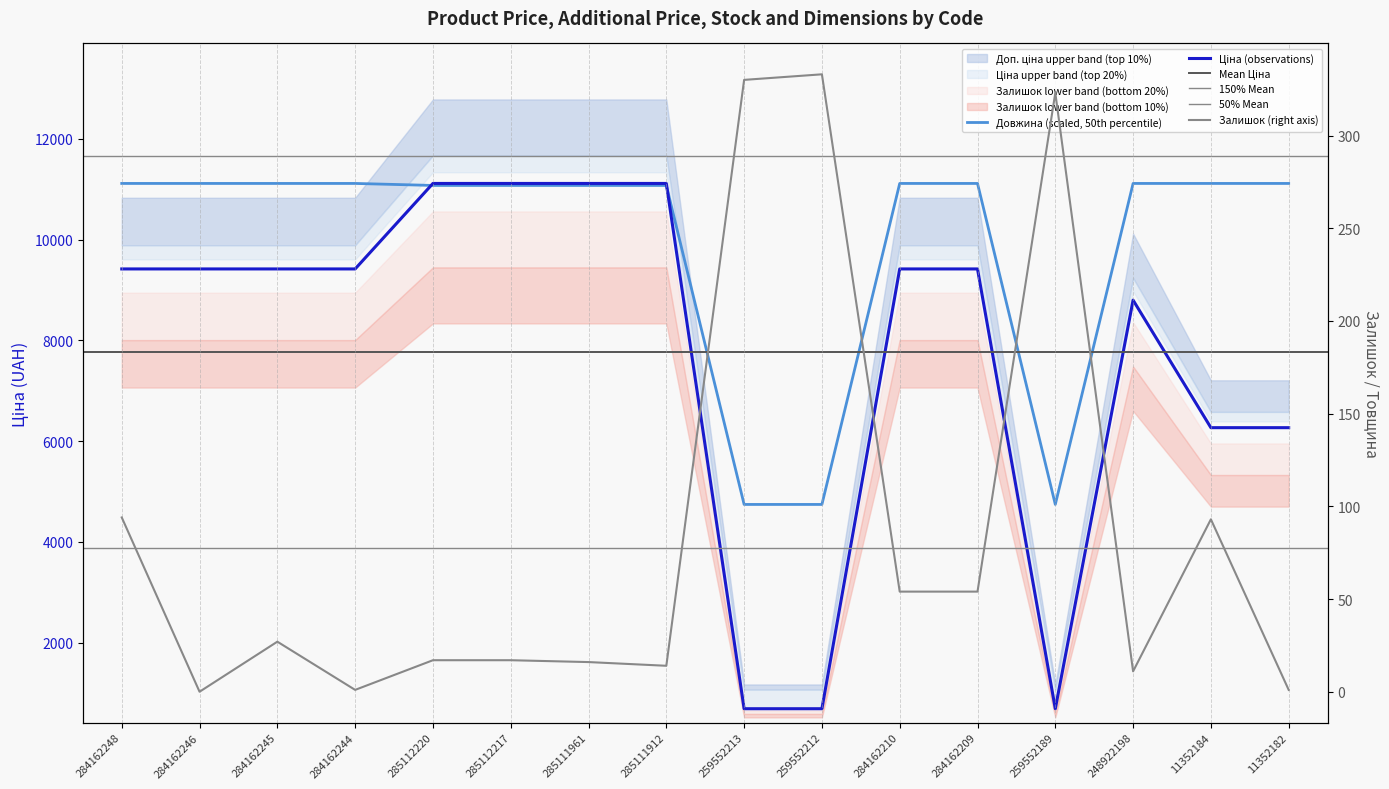

At which category does the chart reach its minimum across all series?

284162246